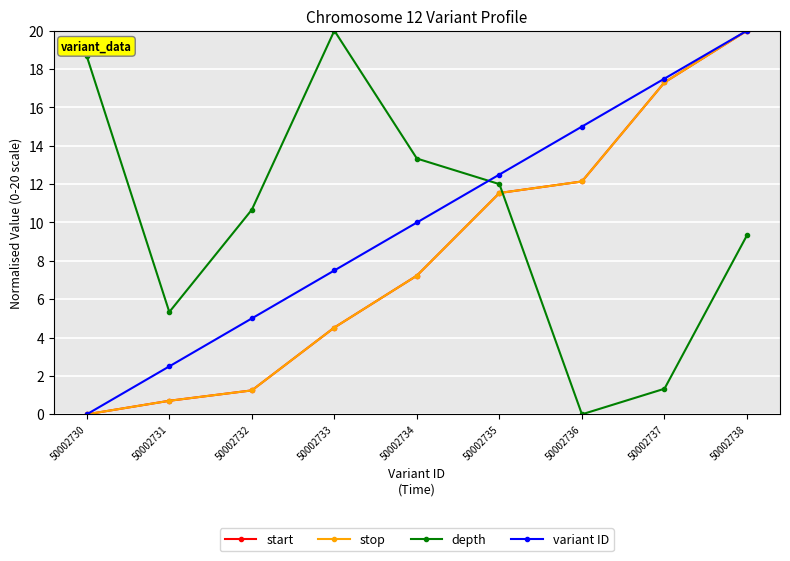

What is the approximate value of depth at 50002735?

12.0